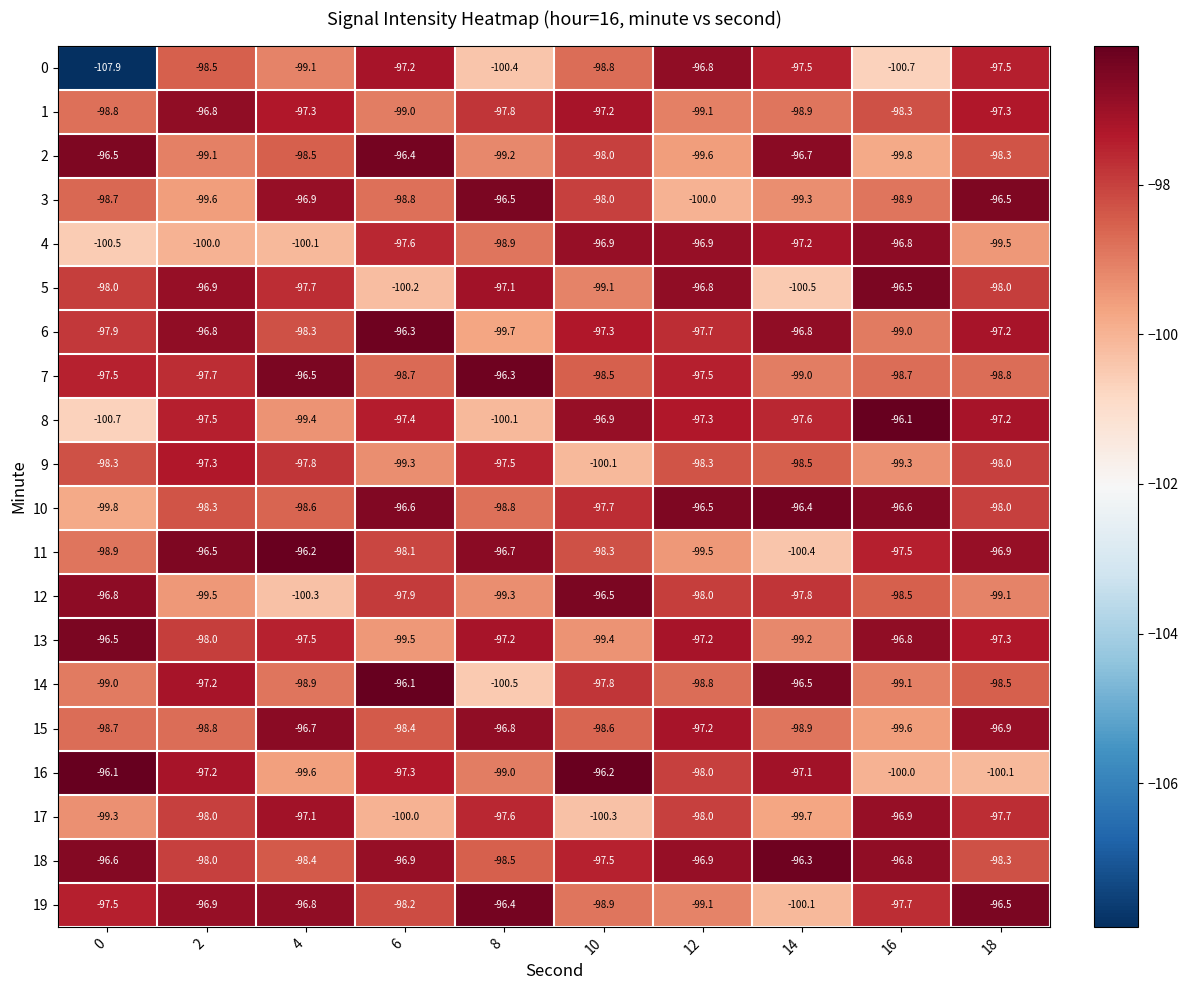

True or false: 10 has a value of -96.4 at 14.

True